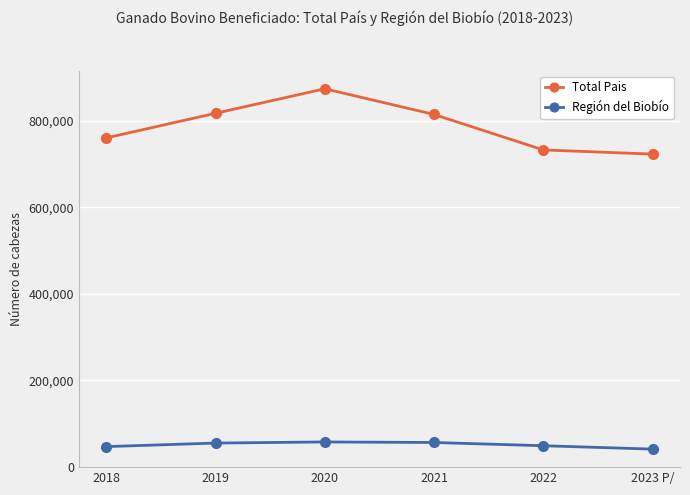

Which series changed the most between 2018 and 2020?

Total Pais